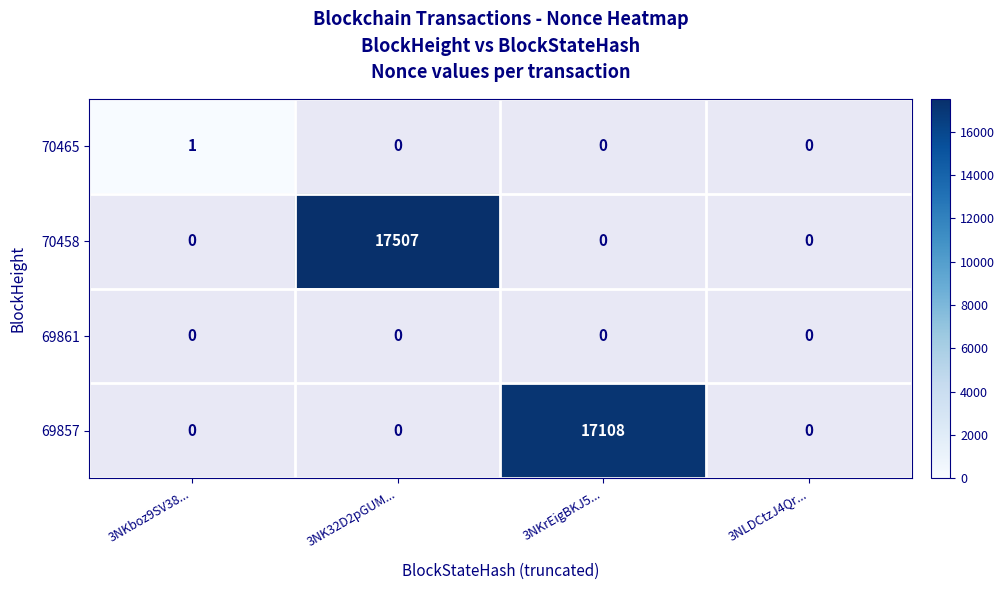

The value of 70458 at 3NK32D2pGUM... is 17507. True or false?

True